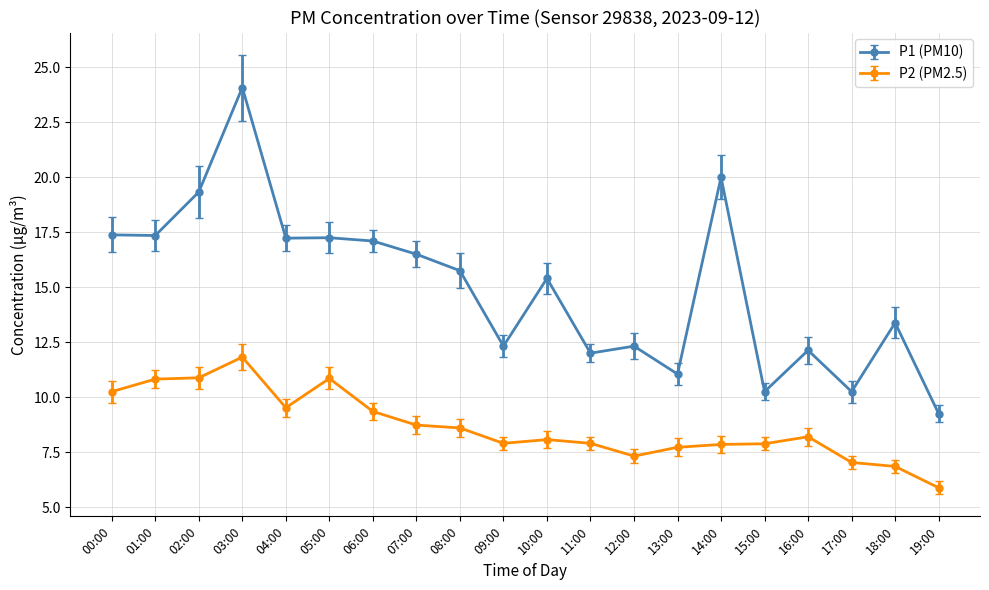

At how many categories does at least one series exceed 16?

9